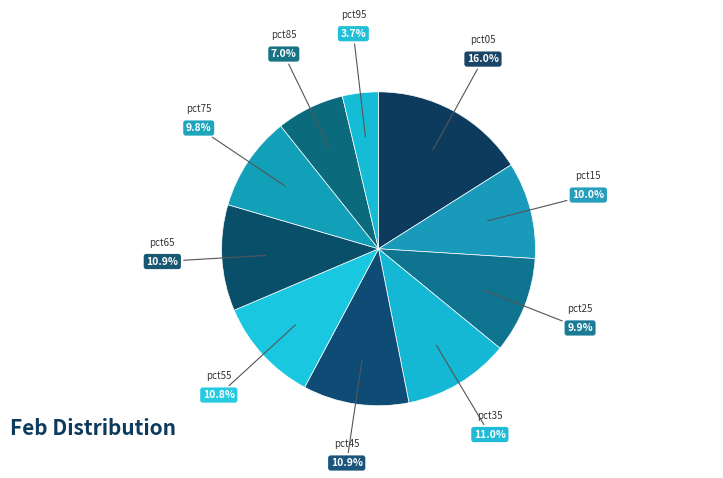

Does pct85 represent more than half of the total?

No